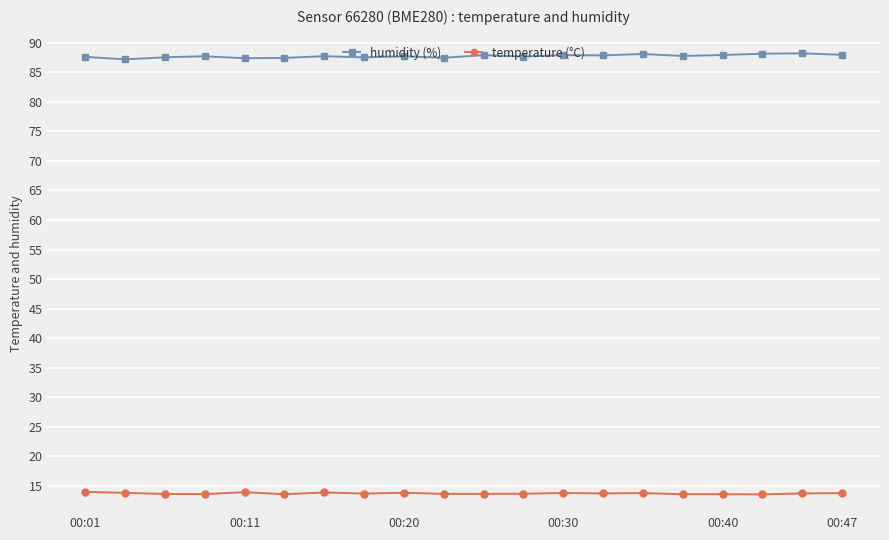

What is the sum of all temperature (°C) values?

274.7